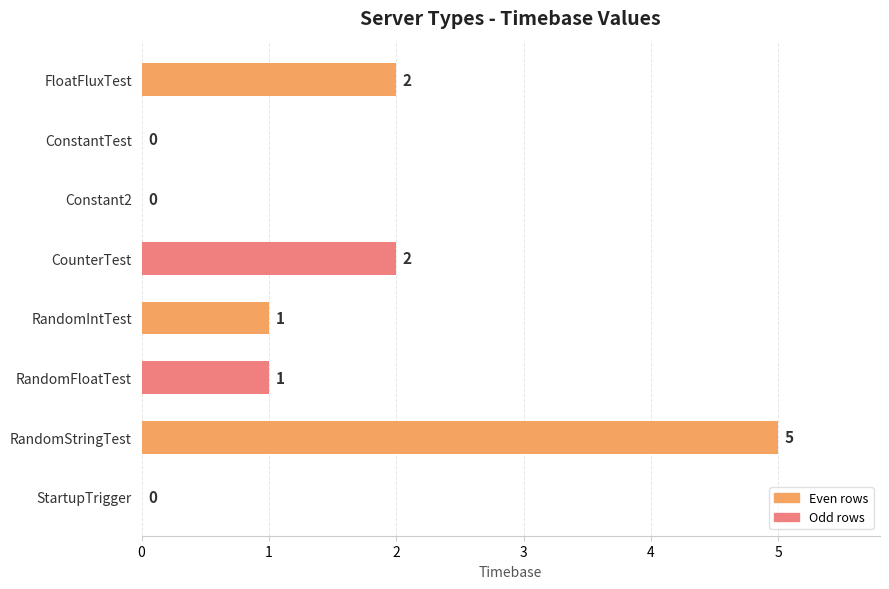

How many values are between 0 and 2?

7